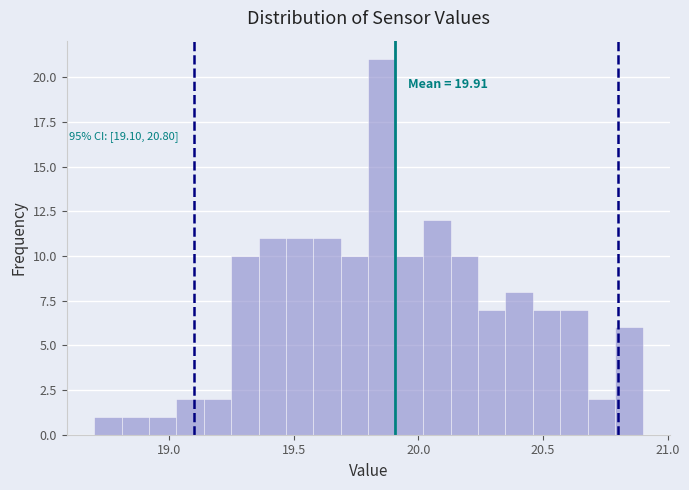

Around what value on the x-axis is the tallest bar? Give the approximate position of its centre, as read against the axis.

19.85